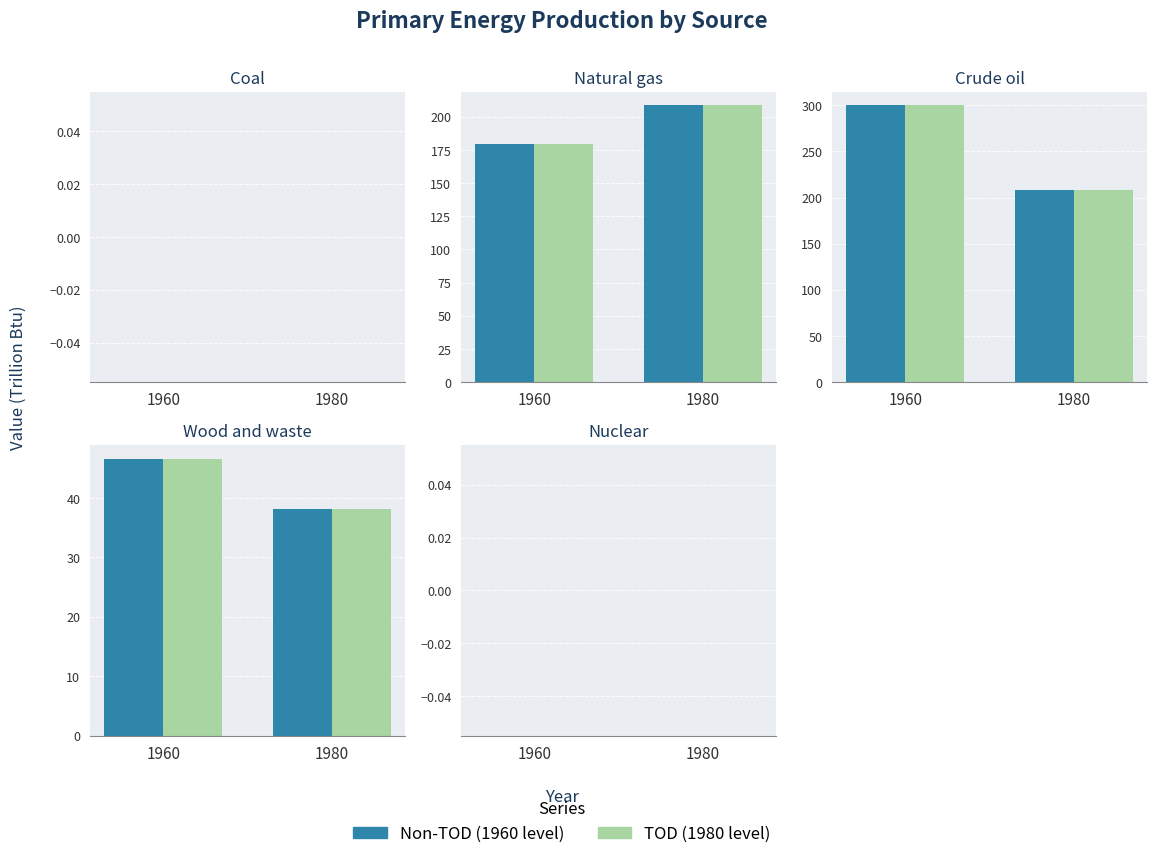

The Total series shows 835.4 at 1960. True or false?

False